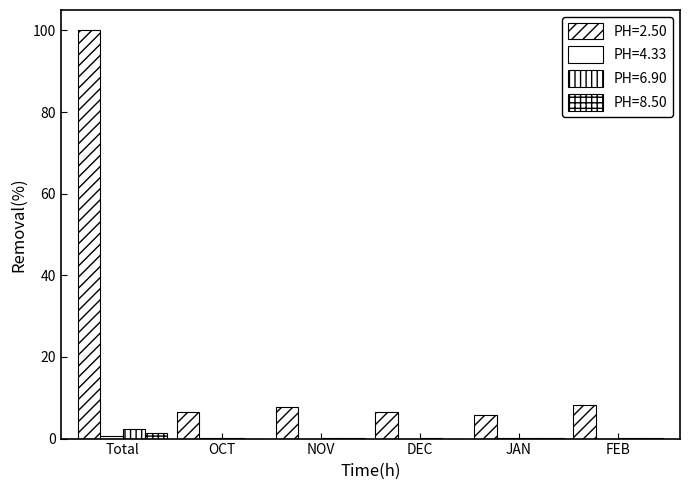

Reading right to left, what are all the values shown in this chart?

Africa: FEB=8.2	JAN=5.7	DEC=6.6	NOV=7.6	OCT=6.5	Total=100.0
East Asia: FEB=0.0	JAN=0.1	DEC=0.0	NOV=0.0	OCT=0.1	Total=0.6
Europe: FEB=0.2	JAN=0.2	DEC=0.1	NOV=0.1	OCT=0.0	Total=2.3
Near East/South Asia: FEB=0.1	JAN=0.0	DEC=0.0	NOV=0.0	OCT=0.0	Total=1.4